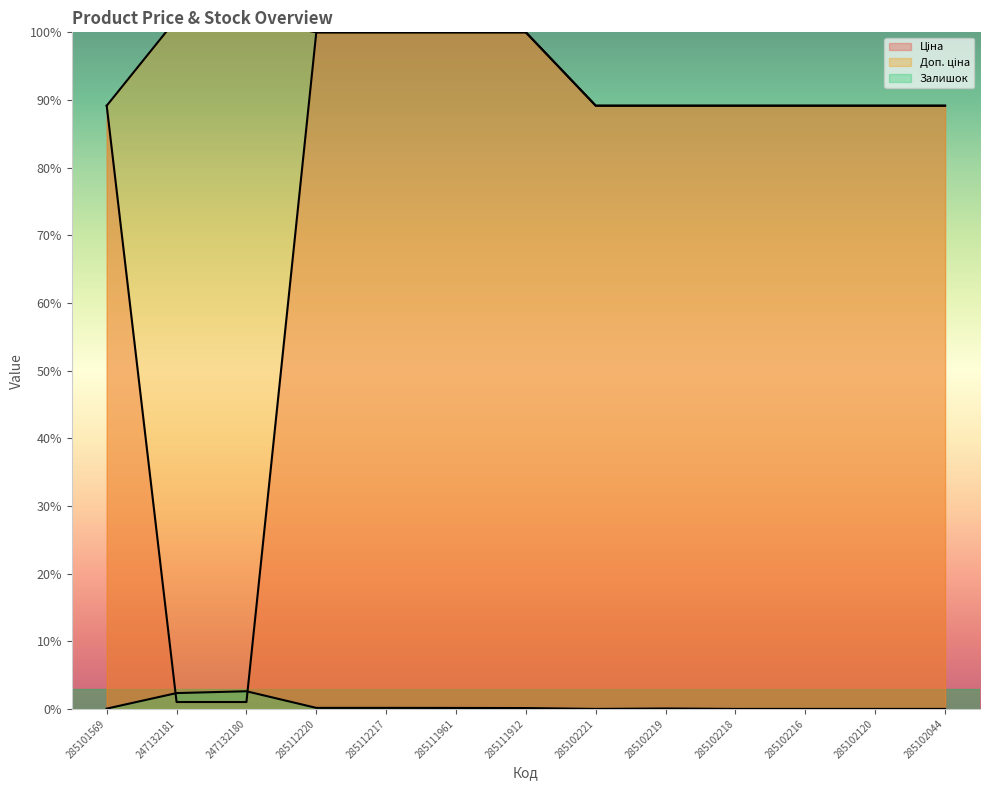

Rank the categories by Залишок value from highest to lowest.

247132180, 247132181, 285112220, 285112217, 285111961, 285111912, 285102219, 285101569, 285102221, 285102218, 285102216, 285102120, 285102044